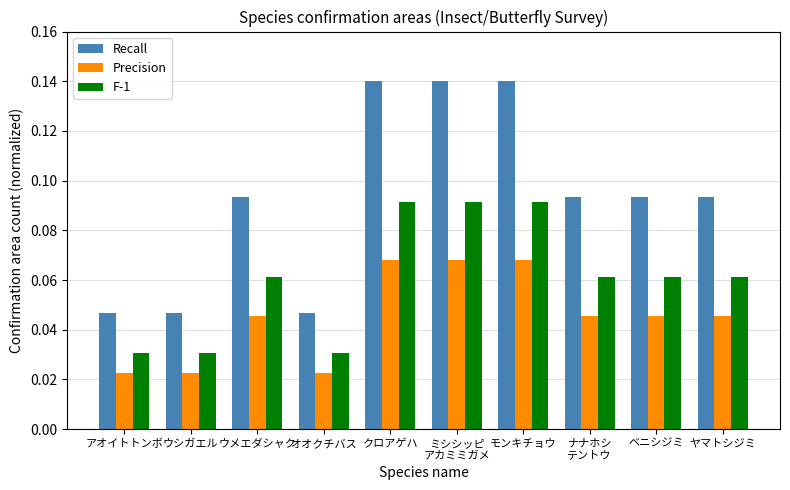

What is the sum of all Recall values?

0.9